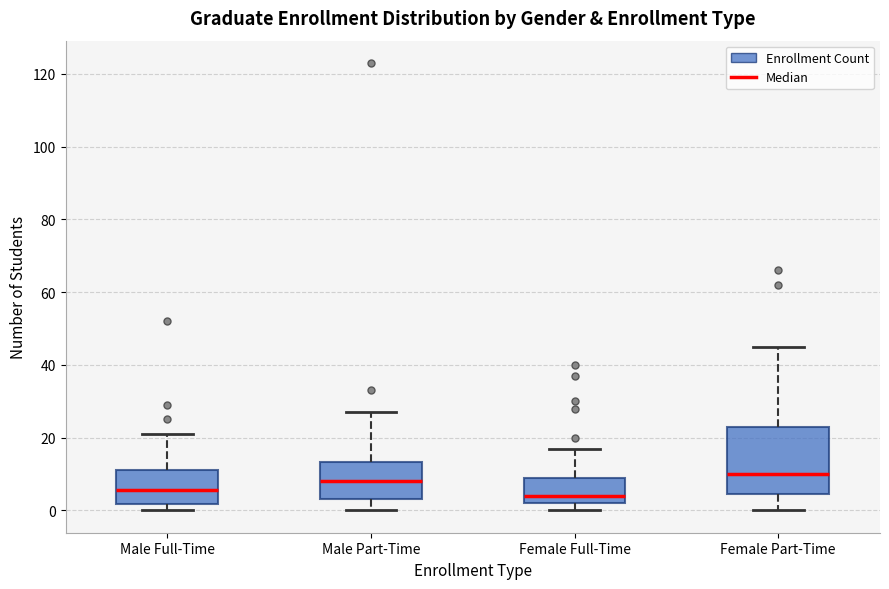

Which box is the tallest, from its lower edge to its upper edge?

Female Part-Time